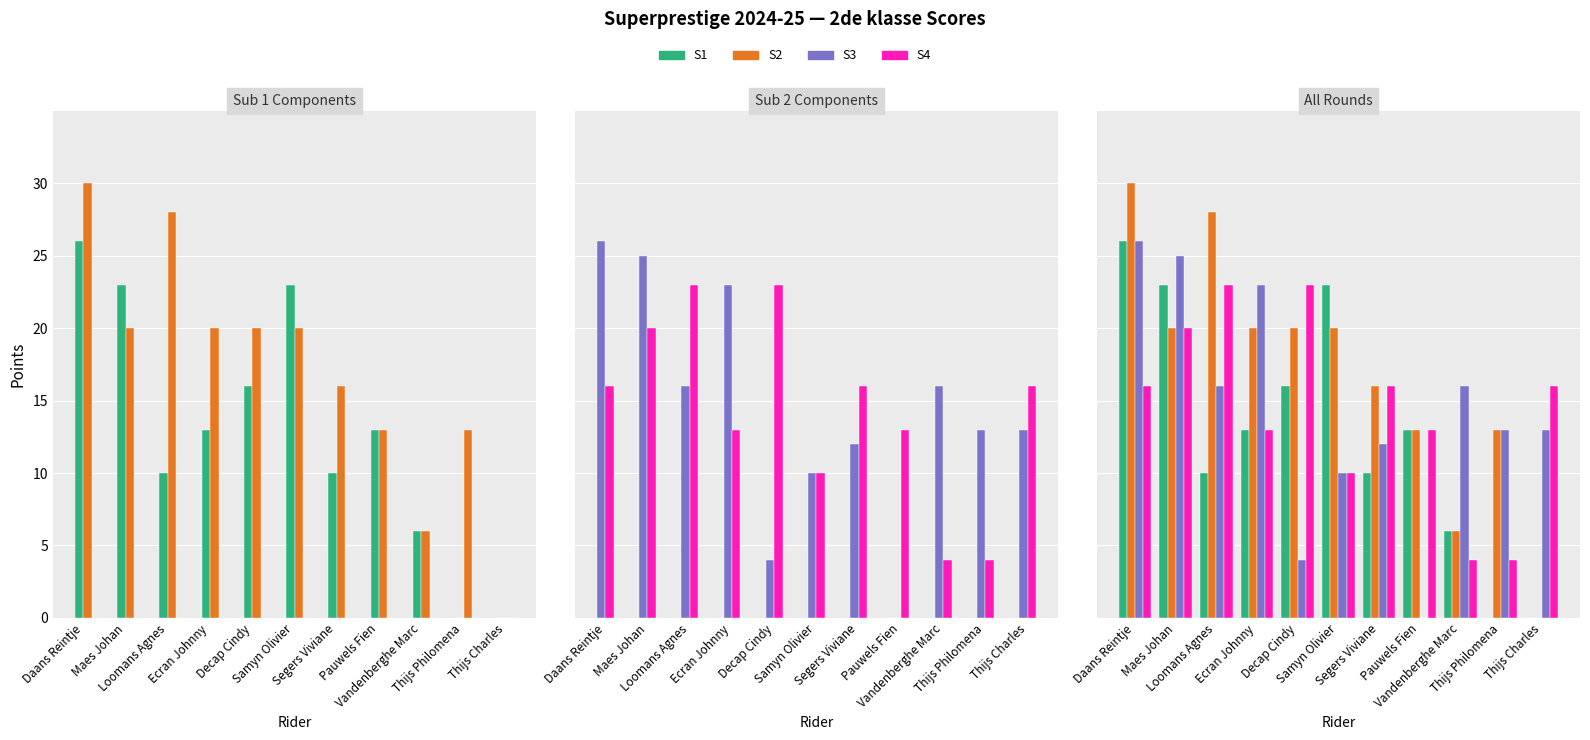

What is the average value of the S2 series?

17